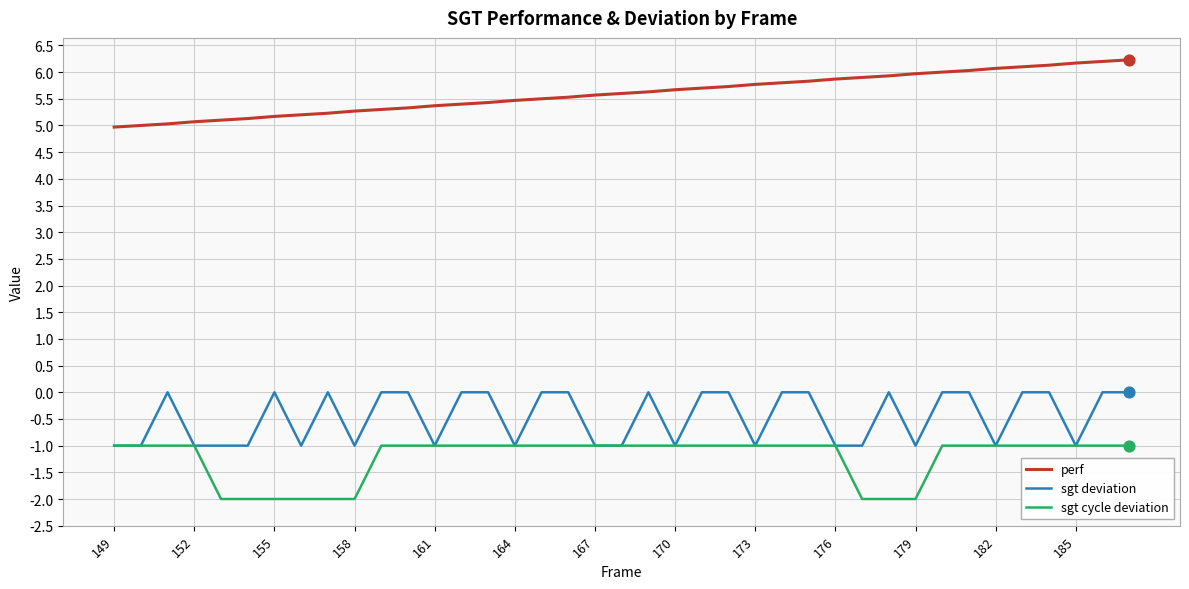

True or false: sgt cycle deviation and perf cross at least once.

False